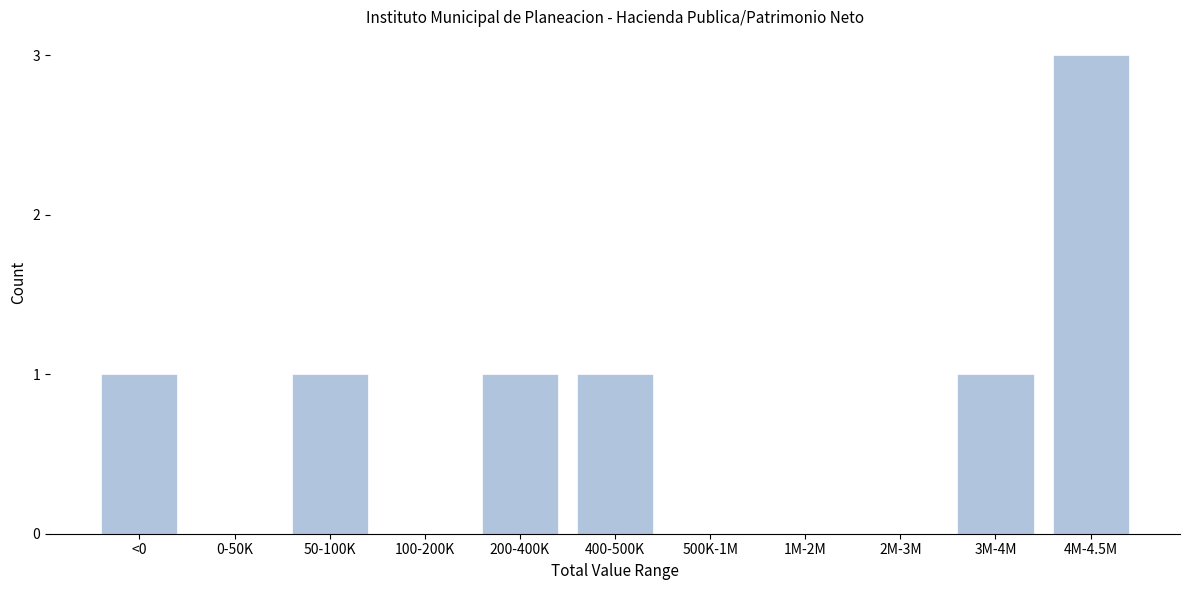

Reading left to right, extract all data points from this chart.

<0=1	0-50K=0	50-100K=1	100-200K=0	200-400K=1	400-500K=1	500K-1M=0	1M-2M=0	2M-3M=0	3M-4M=1	4M-4.5M=3